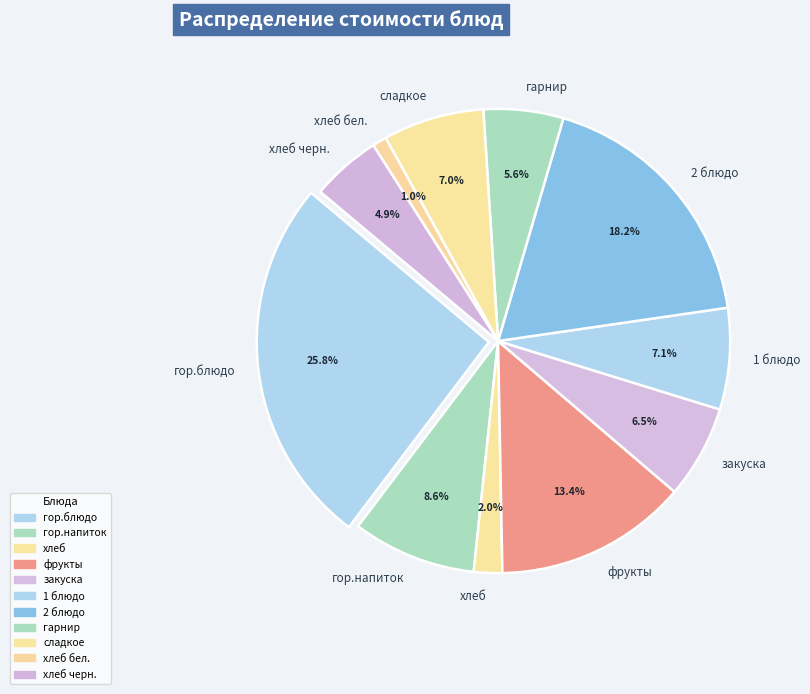

Is there a majority slice in this chart?

No